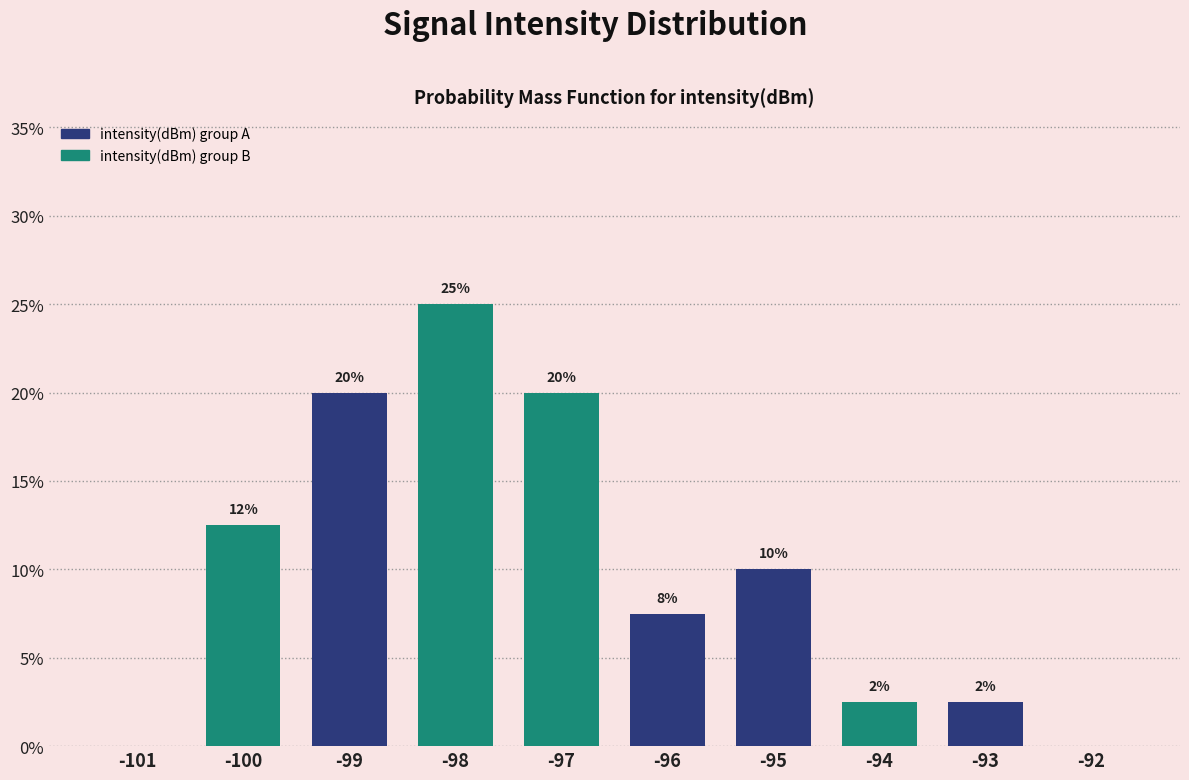

At which label does the data first exceed 10?

-100